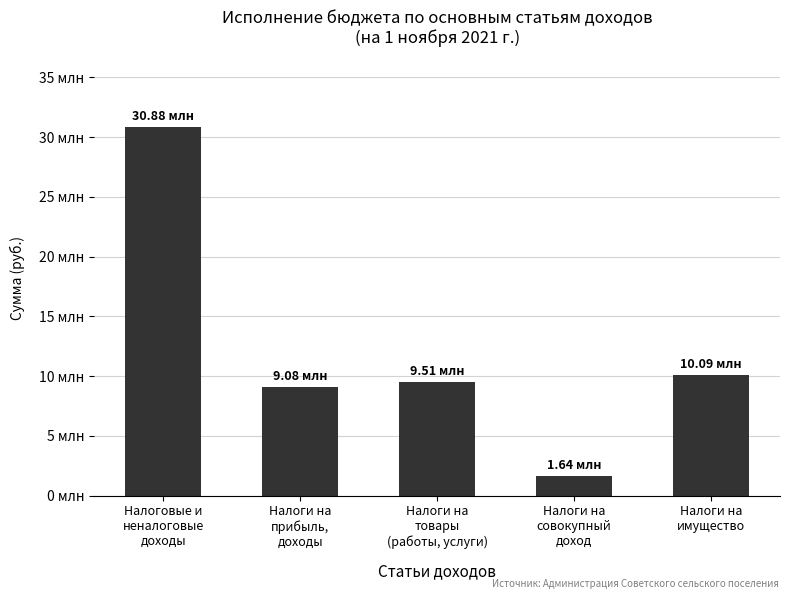

Reading right to left, what are all the values shown in this chart?

10087825.0	1640423.6	9509405.3	9079741.1	30876028.9